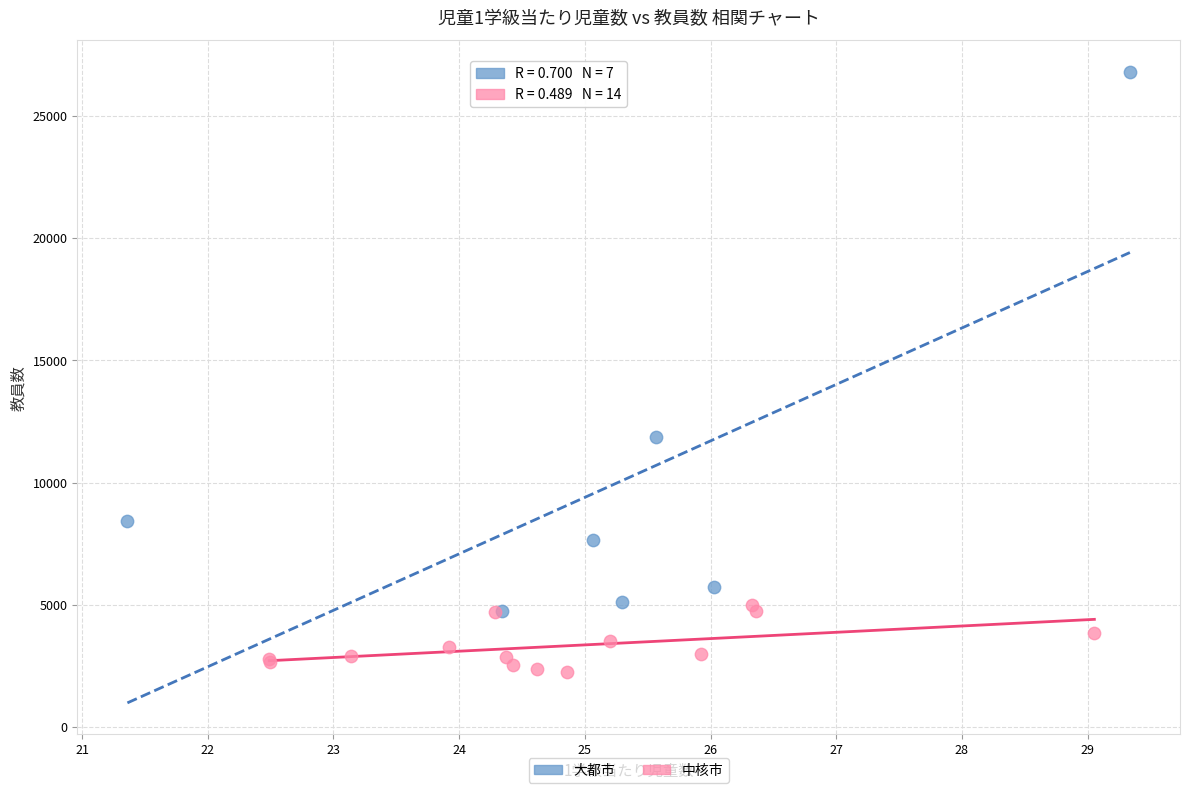

Which series contains the lowest Y value?

中核市